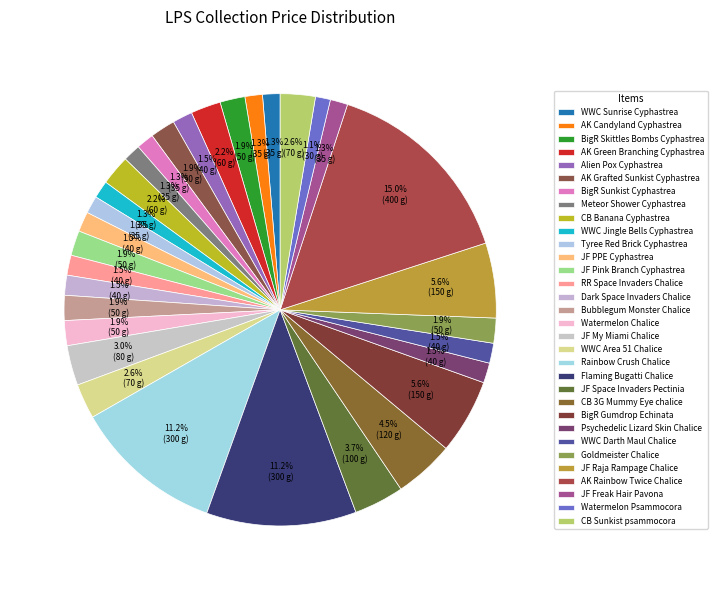

How many segments does this pie chart have?

32